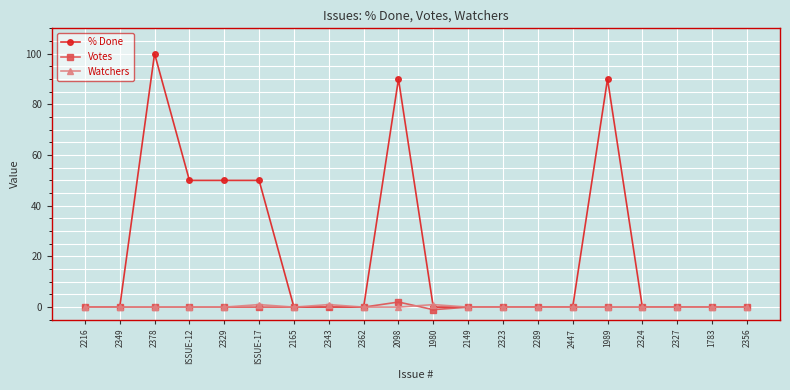

True or false: Votes has a value of 0 at 2165.

True